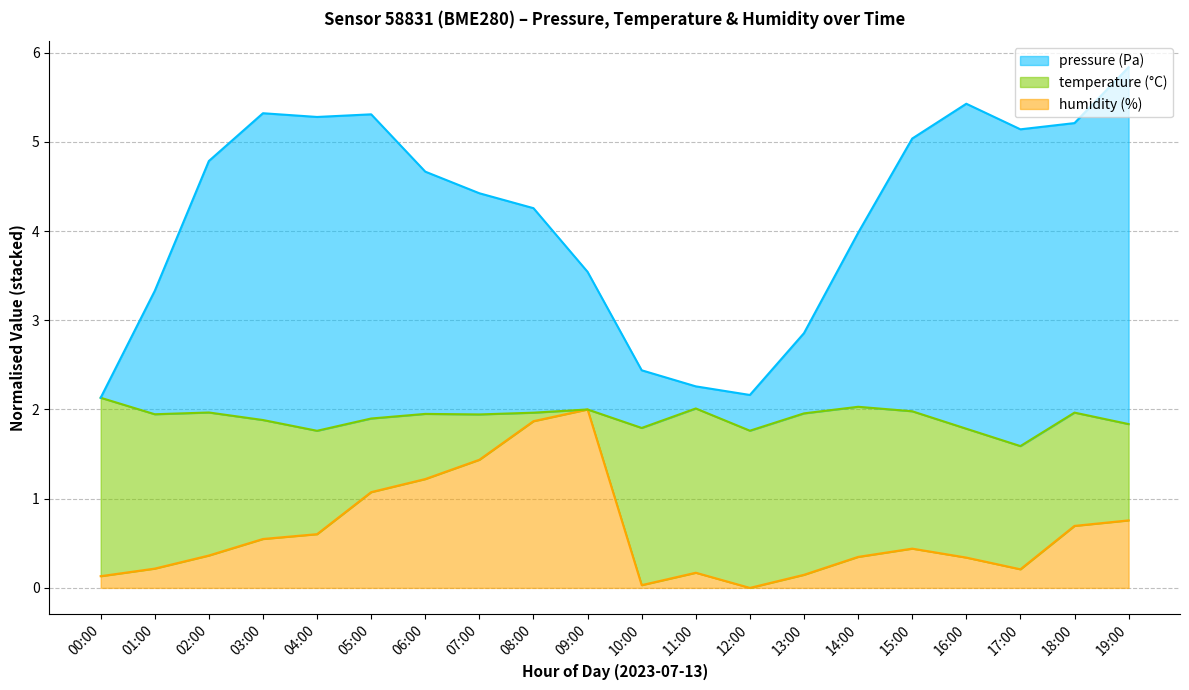

What is the spread (max minus min) of values at 12:00?

2.2